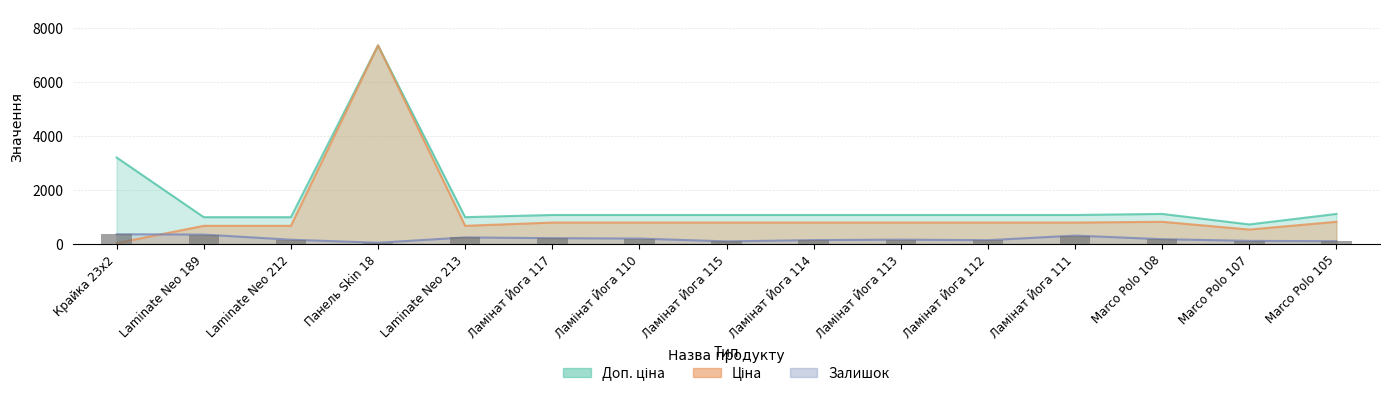

What is the smallest value displayed?

32.0